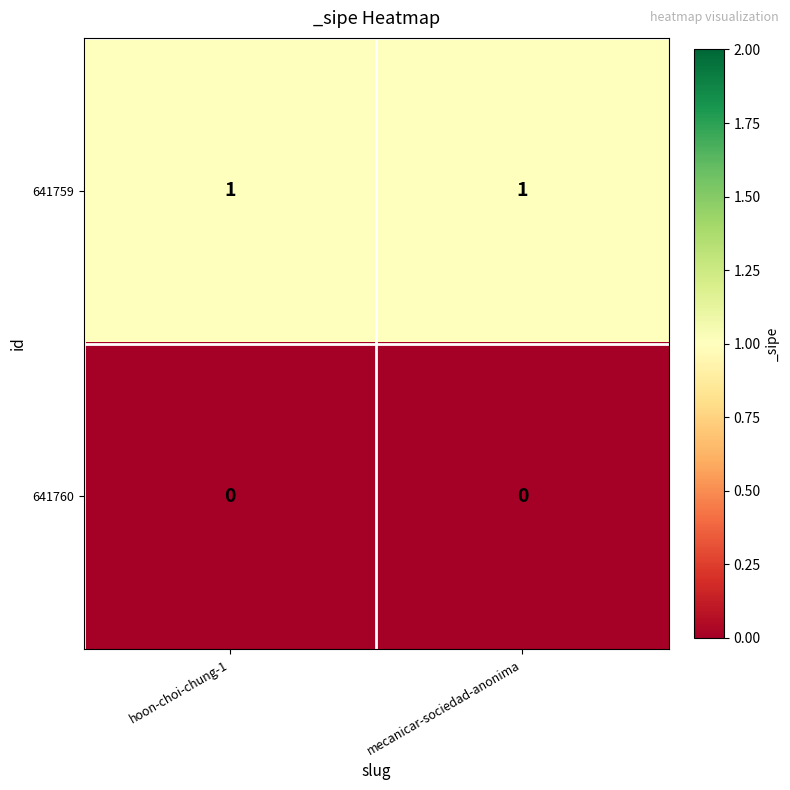

True or false: 641760 has a value of 0 at hoon-choi-chung-1.

True